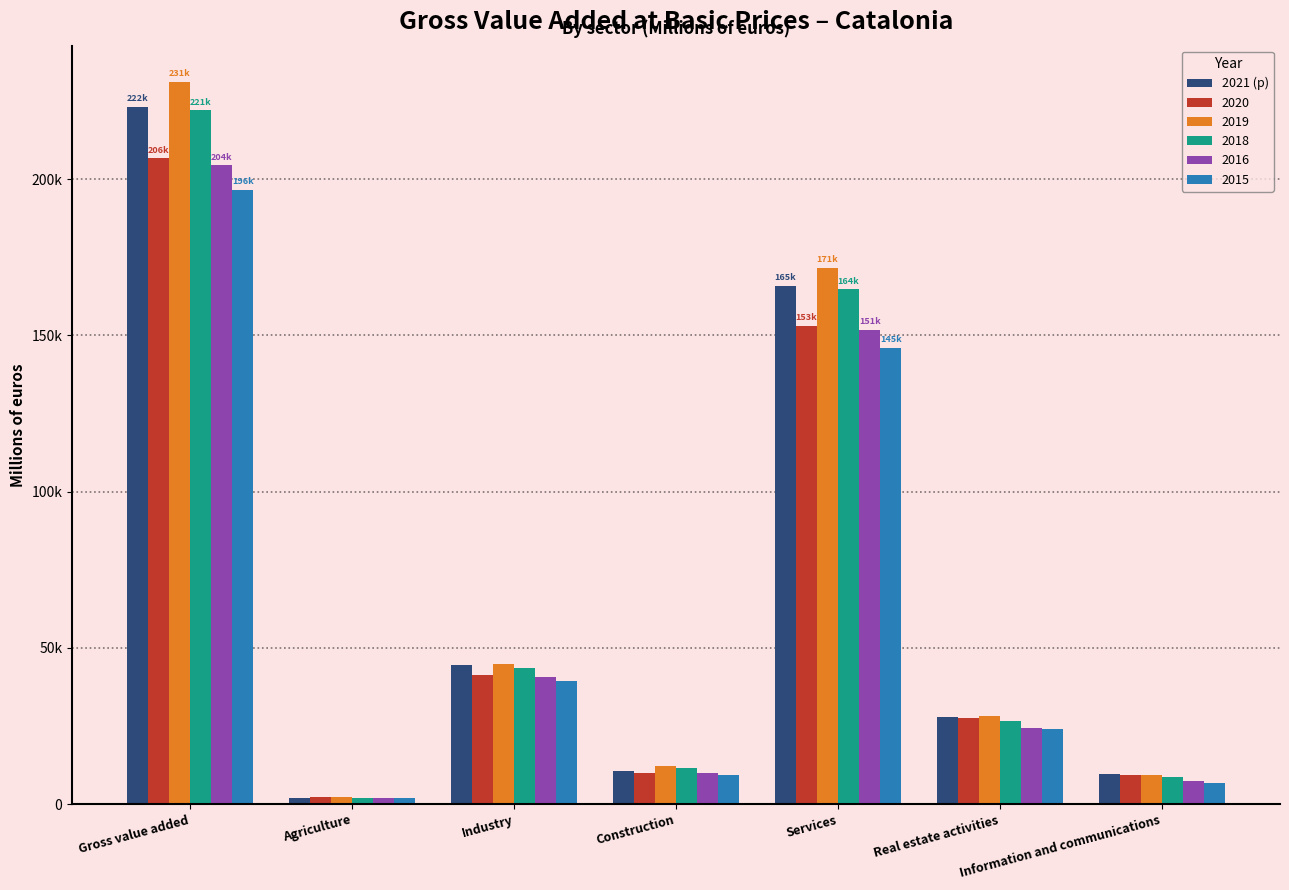

Are the bars horizontal?

No